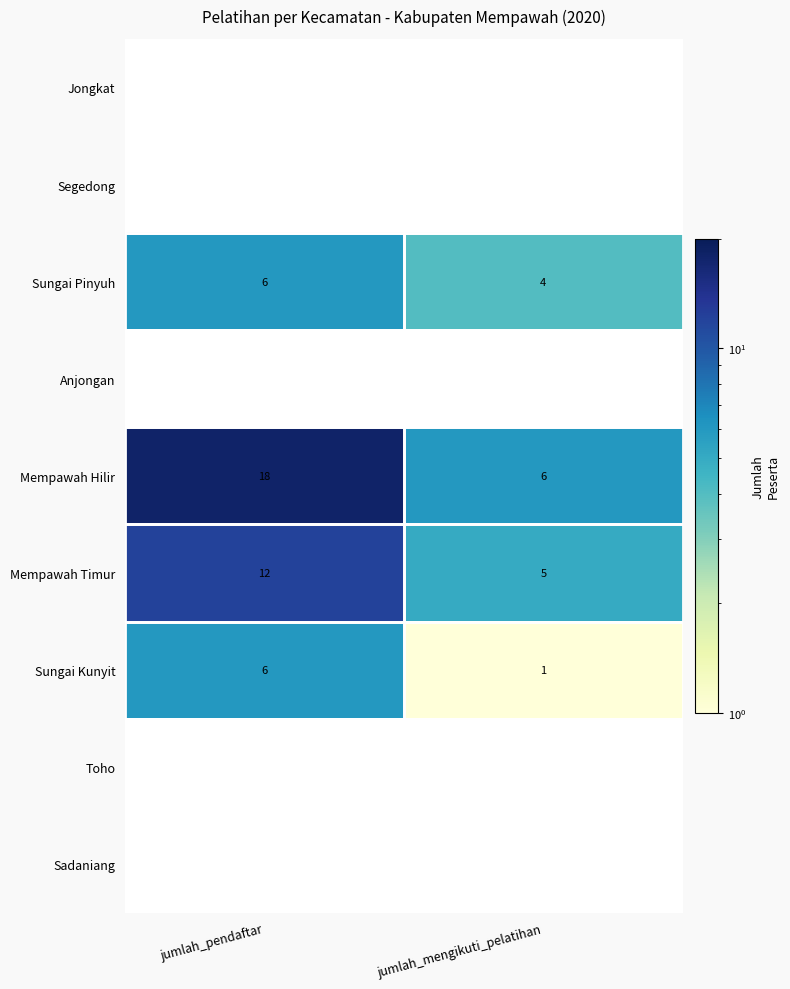

Which category has the highest value in the Sungai Pinyuh series?

jumlah_pendaftar